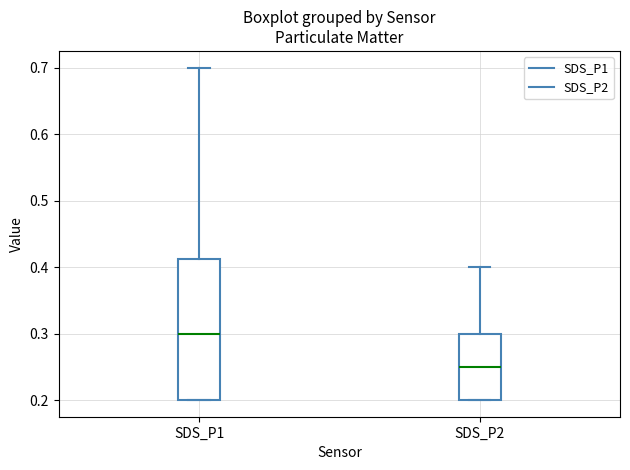

Where does the median line of the box for SDS_P2 sit on the y-axis? The values are not printed on the chart, so give them approximately, as read against the axis.

0.25